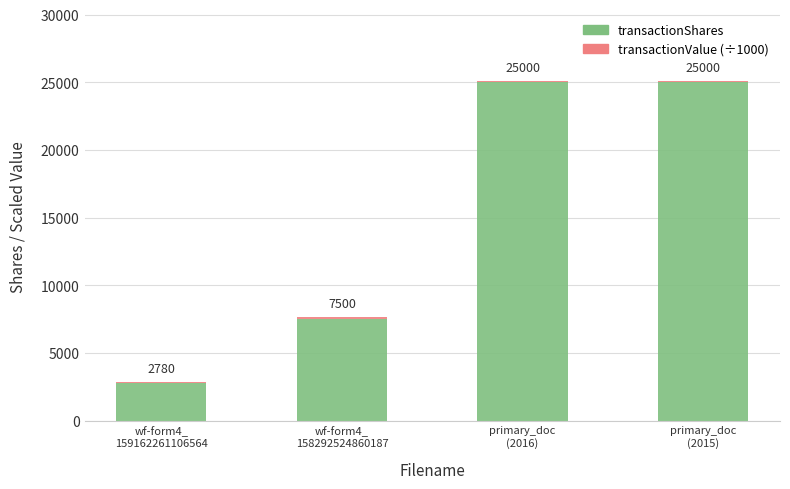

What is the sum of all transactionShares values?

60280.0